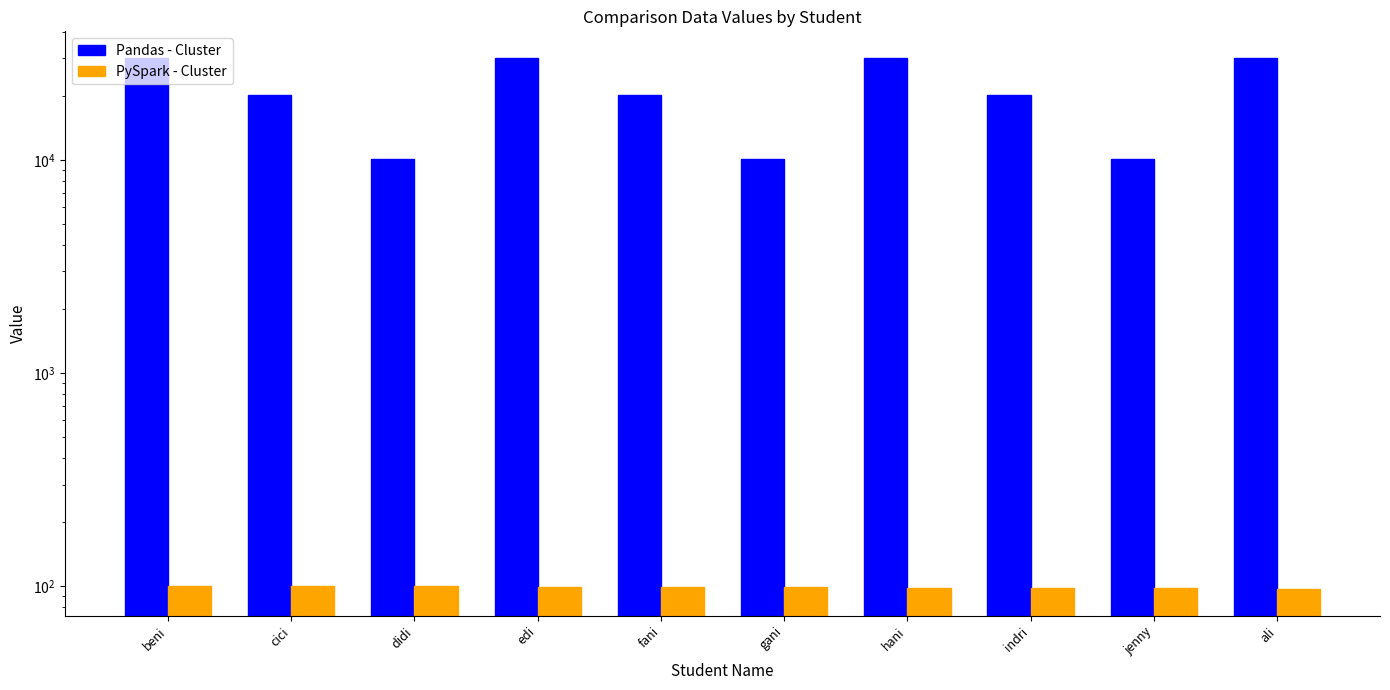

Is it true that Pandas - Cluster equals 18235 at hani?

False